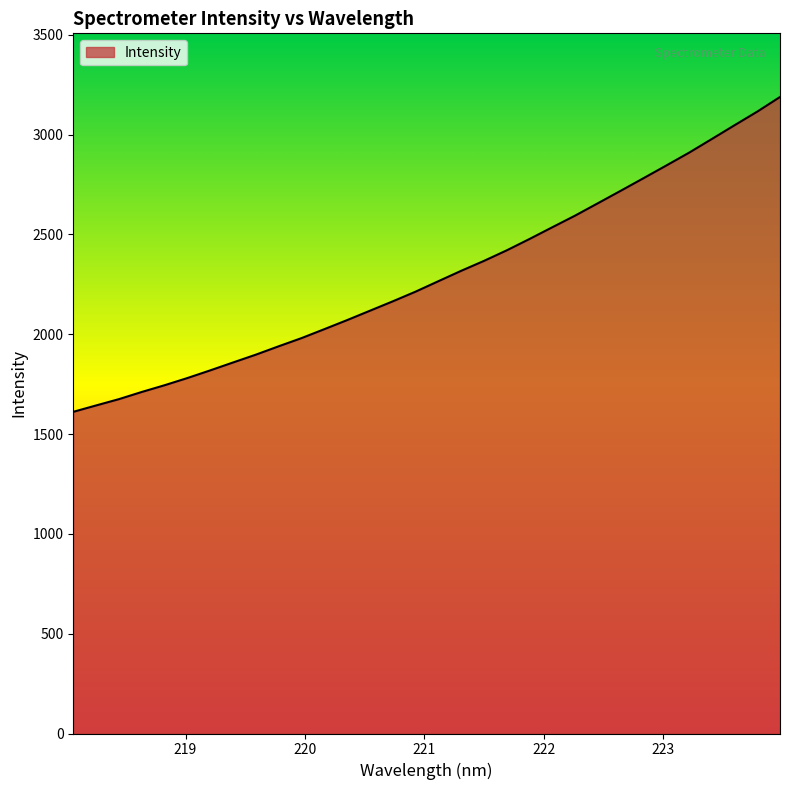

What is the smallest value displayed?

1611.5